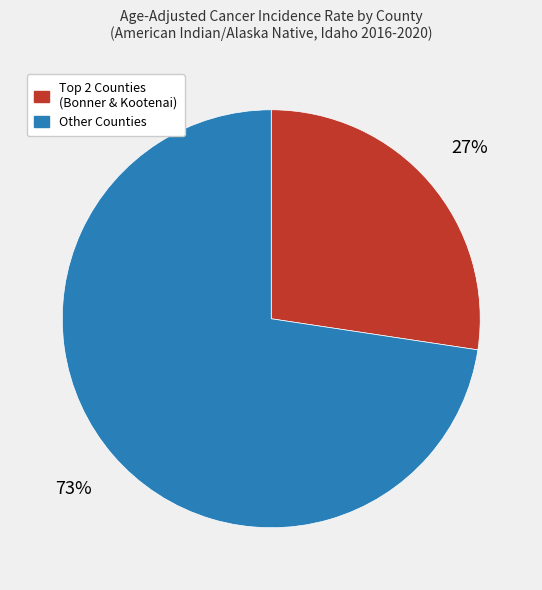

Is there a majority slice in this chart?

Yes